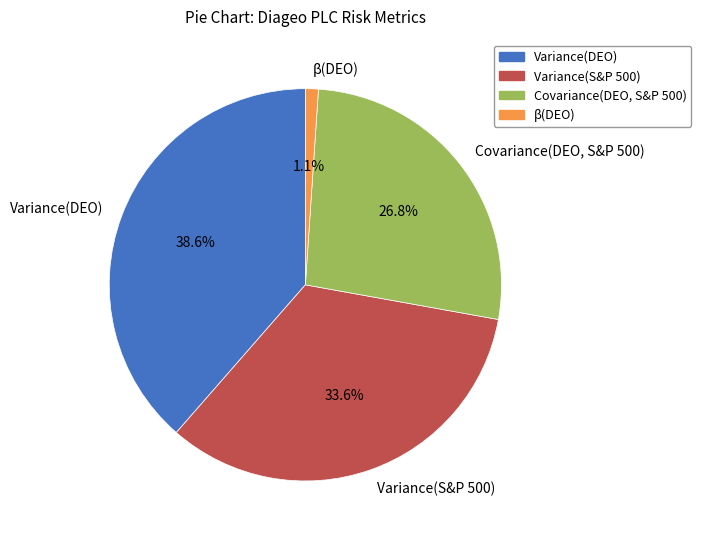

To the nearest percent, what is the combined percentage of β(DEO) and Variance(S&P 500)?

35%